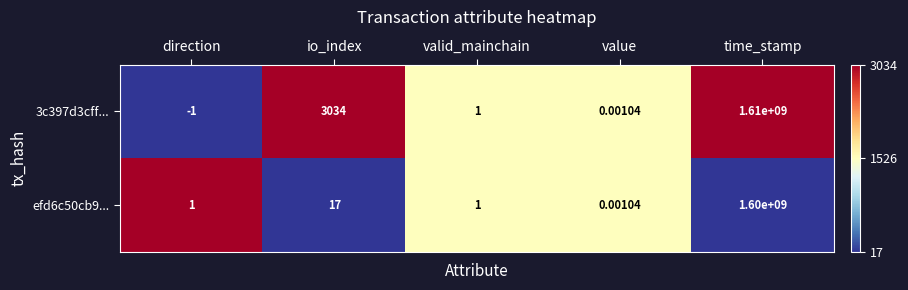

At which category is the sum across all series the highest?

time_stamp